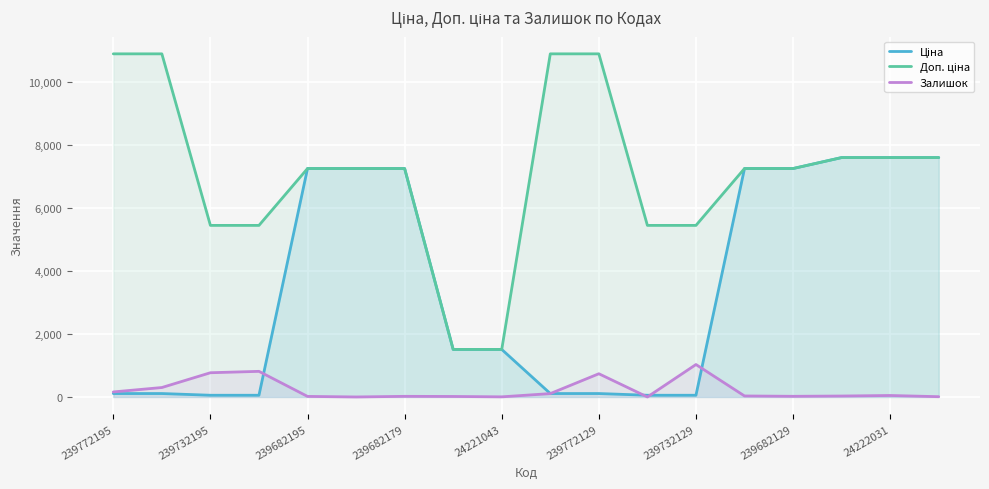

The Залишок series shows 1031.0 at 239732129. True or false?

True